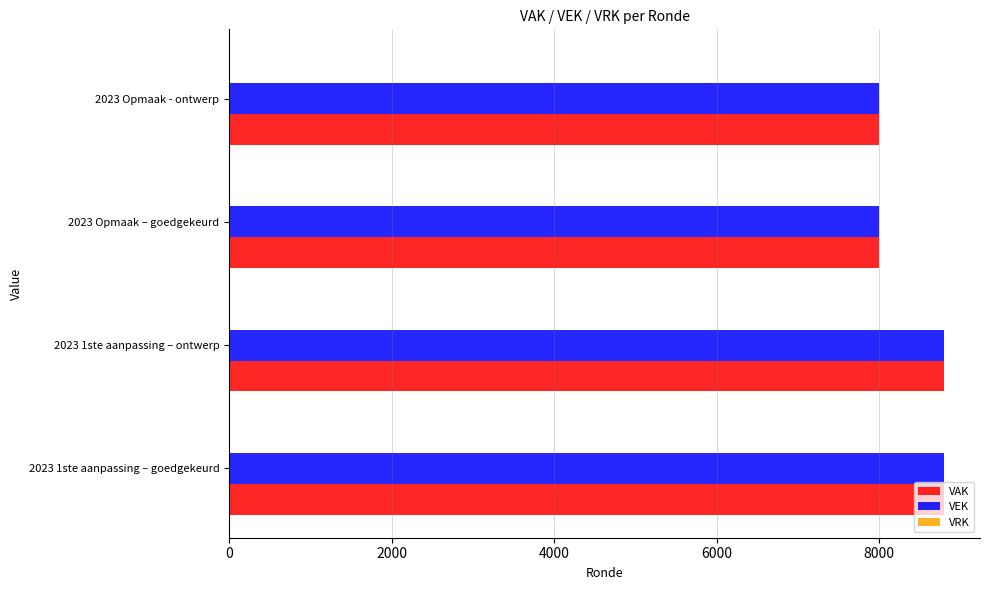

What is the sum of the VAK values at 2023 Opmaak – goedgekeurd and 2023 Opmaak - ontwerp?

16000